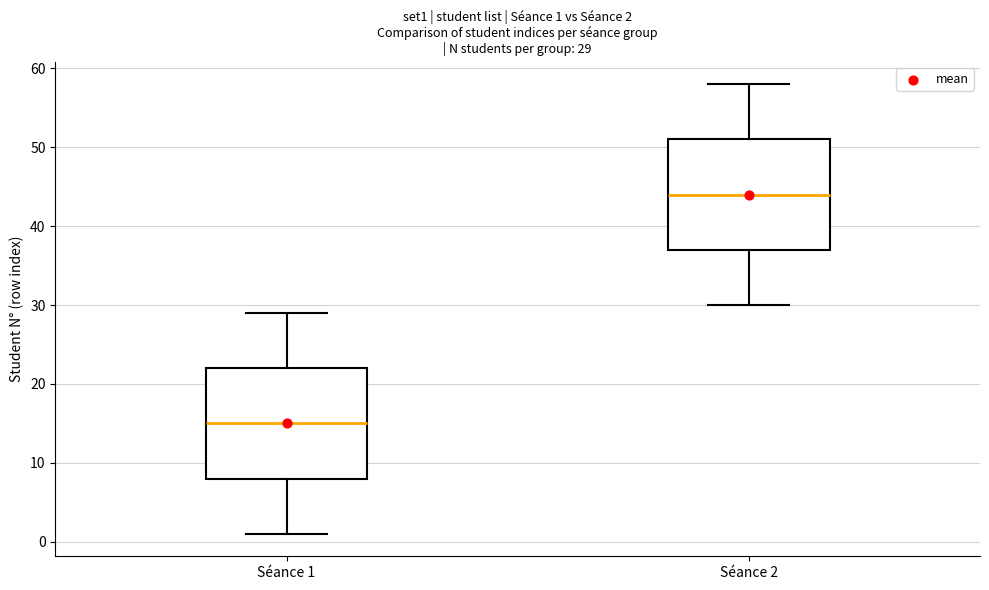

Which box has the highest median line?

Séance 2